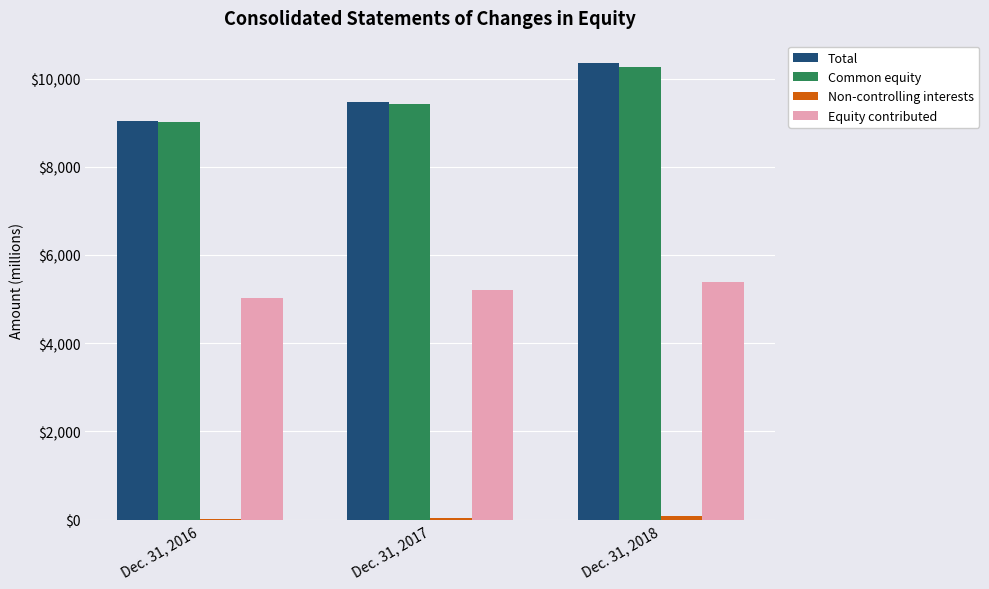

Is the value of Total at Dec. 31, 2018 greater than the value of Common equity at Dec. 31, 2016?

Yes